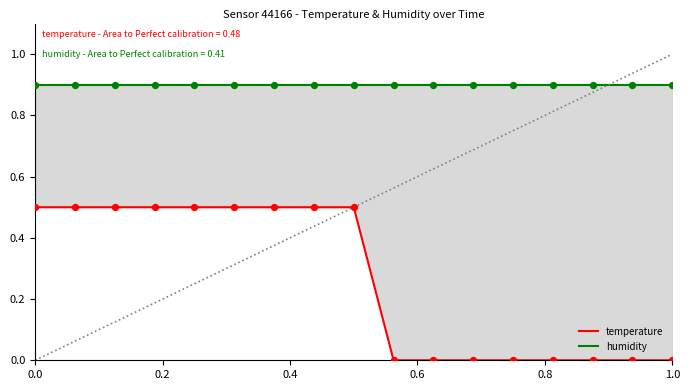

Which series reaches the minimum Y coordinate?

temperature